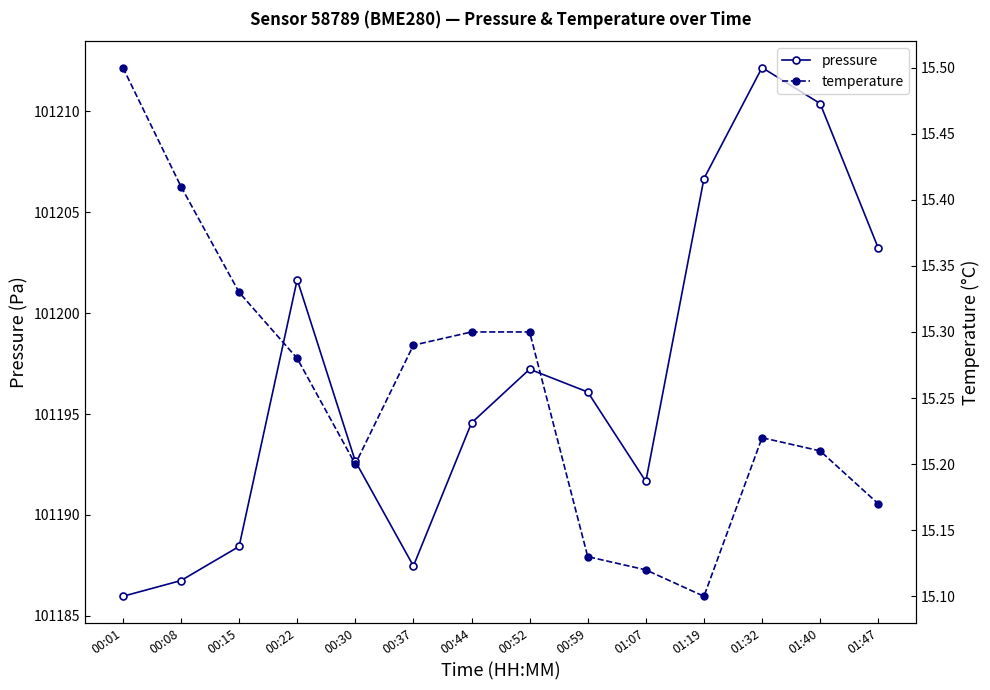

How many values in the pressure series exceed 101196?

7